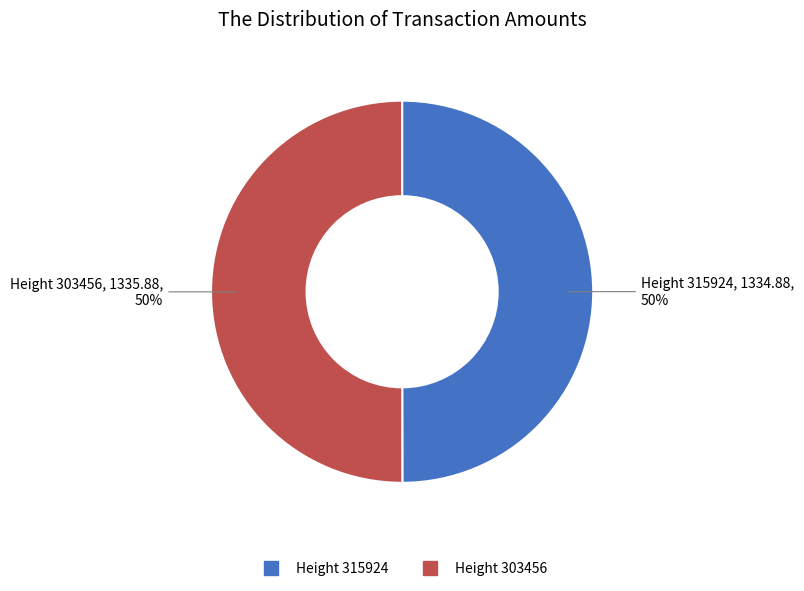

To the nearest percent, what is the average slice percentage?

50%